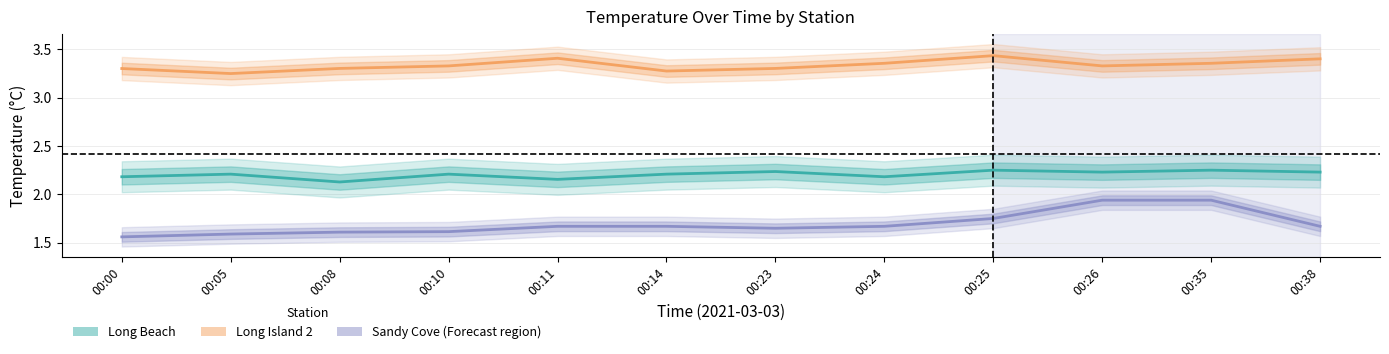

Reading left to right, what are all the values shown in this chart?

Long Beach: 00:00=2.2	00:05=2.2	00:08=2.1	00:10=2.2	00:11=2.2	00:14=2.2	00:23=2.2	00:24=2.2	00:25=2.2	00:26=2.2	00:35=2.2	00:38=2.2
Long Island 2: 00:00=3.3	00:05=3.2	00:08=3.3	00:10=3.3	00:11=3.4	00:14=3.3	00:23=3.3	00:24=3.4	00:25=3.4	00:26=3.3	00:35=3.4	00:38=3.4
Sandy Cove: 00:00=1.6	00:05=1.6	00:08=1.6	00:10=1.6	00:11=1.7	00:14=1.7	00:23=1.6	00:24=1.7	00:25=1.8	00:26=1.9	00:35=1.9	00:38=1.7